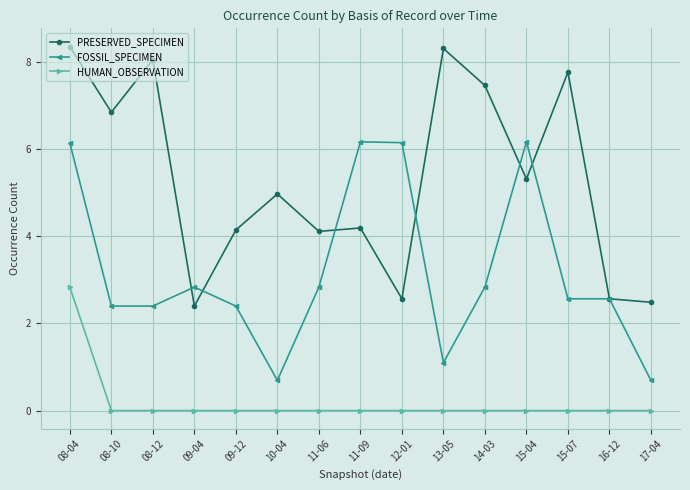

What is the spread (max minus min) of values at 13-05?

8.3